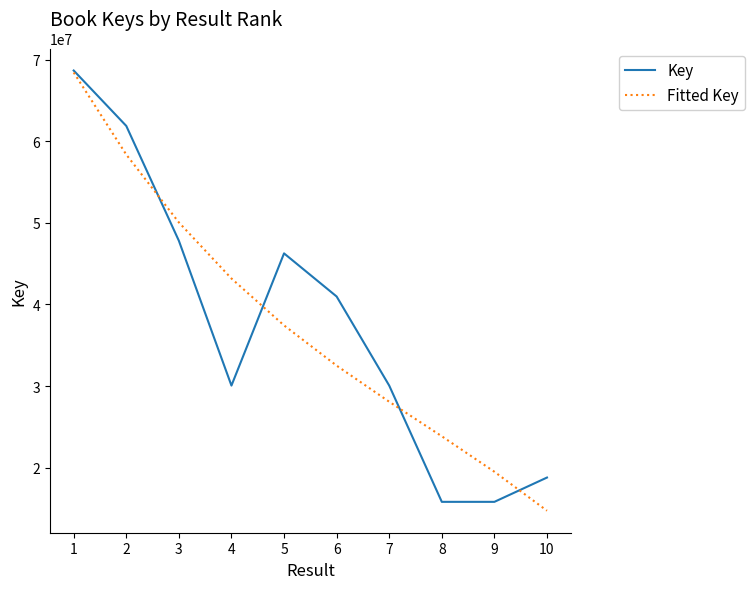

Between 6 and 8, which series saw the biggest shift?

Key